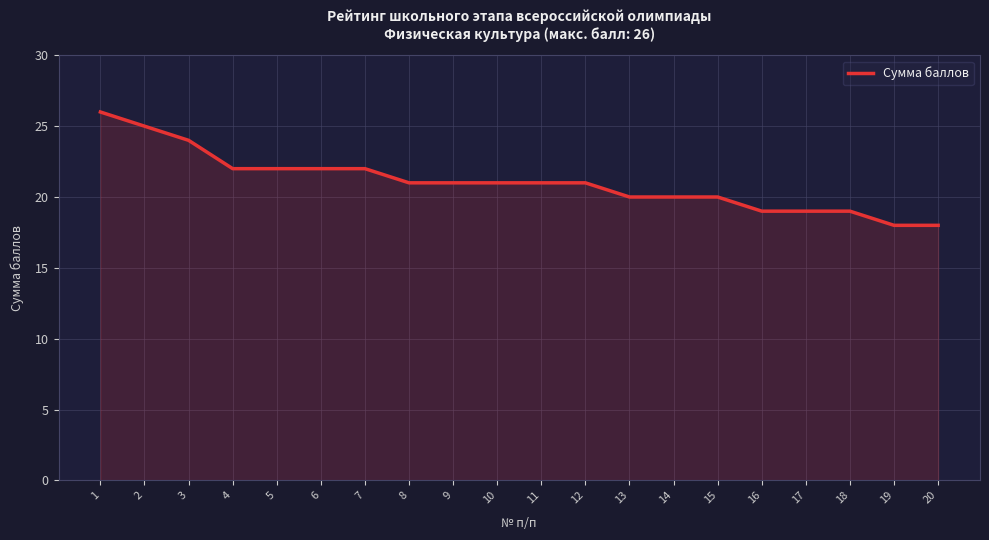

Where does the data first go above 21?

1